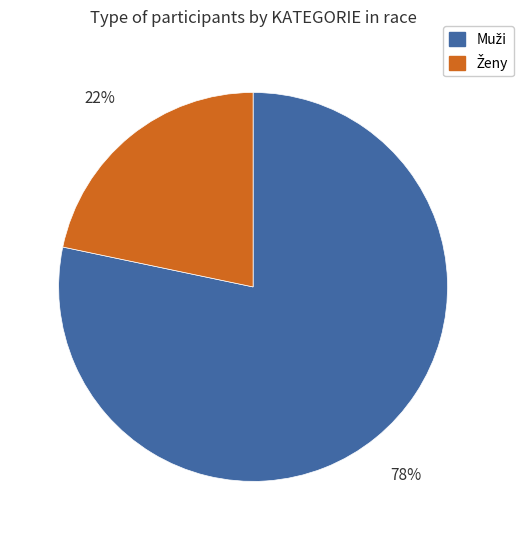

To the nearest percent, what is the average slice percentage?

50%